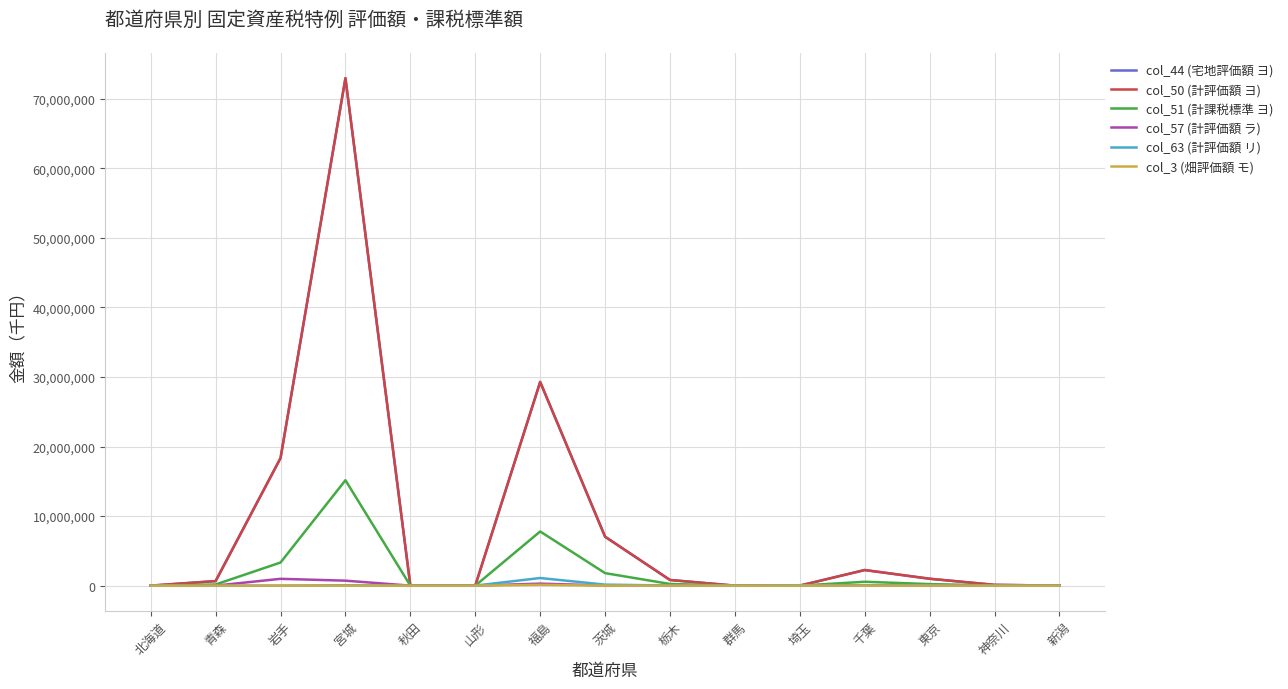

True or false: col_3 (畑評価額 モ) has a value of 0 at 岩手.

True